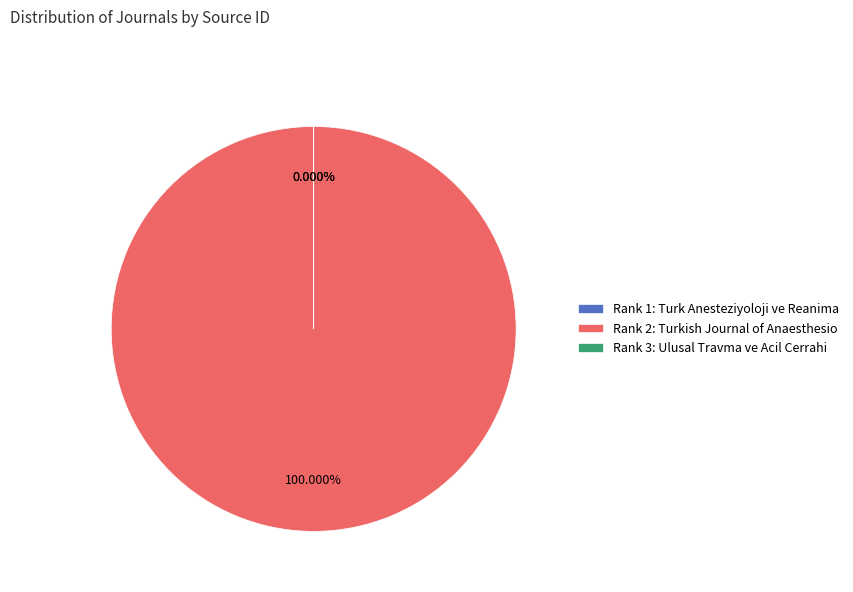

Which slice represents more than half of the pie?

Turkish Journal of Anaesthesiology